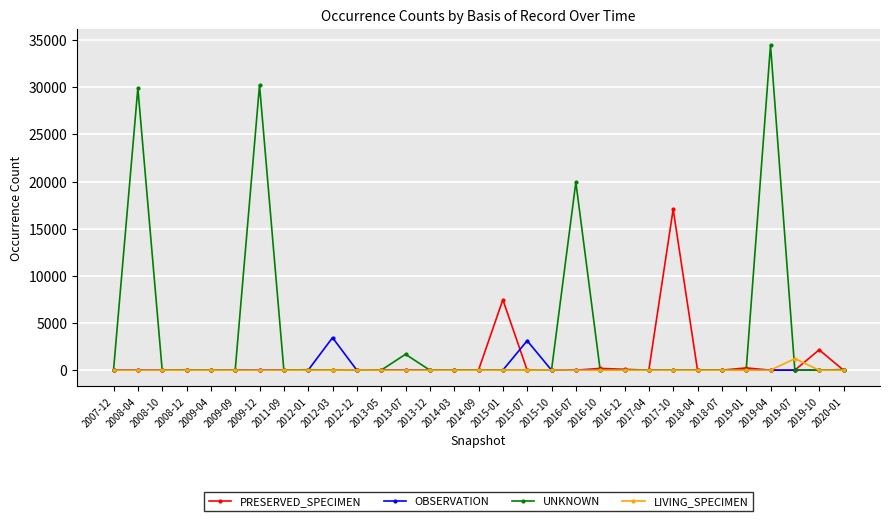

At how many categories does at least one series exceed 17931?

4